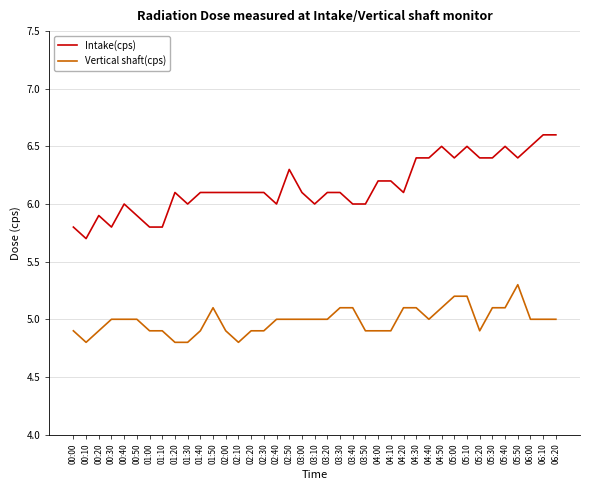

What is the difference between the second highest and minimum values in the Intake(cps) series?

0.9